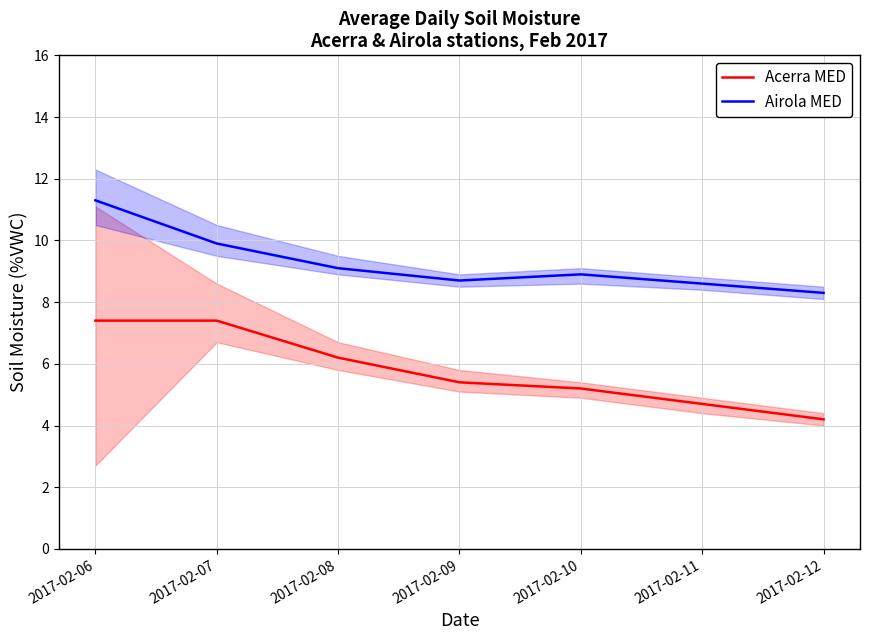

Is the value of Acerra MED at 2017-02-06 greater than the value of Airola MED at 2017-02-11?

No